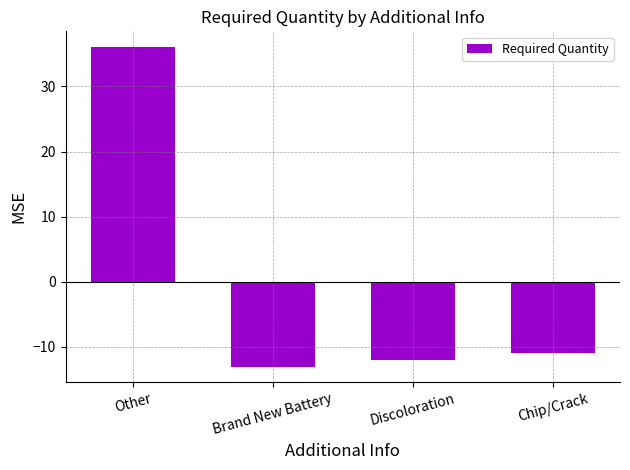

What position from the right is Brand New Battery?

3